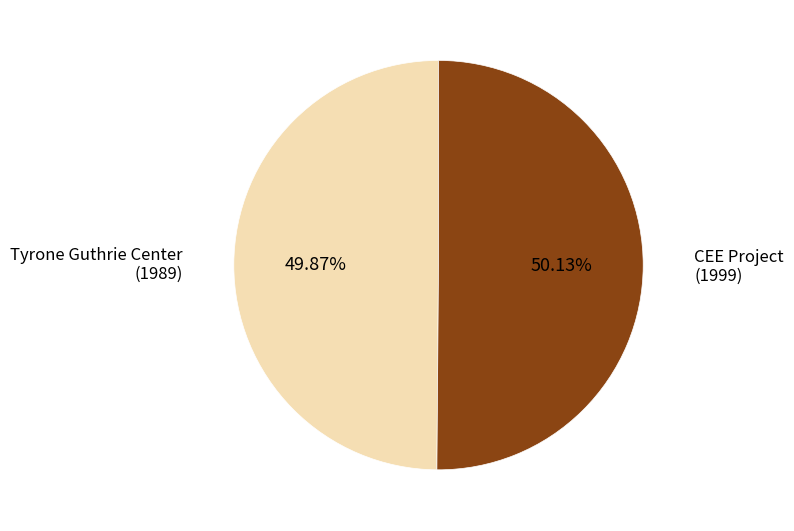

Is it true that CEE Project is 41% of the pie?

False